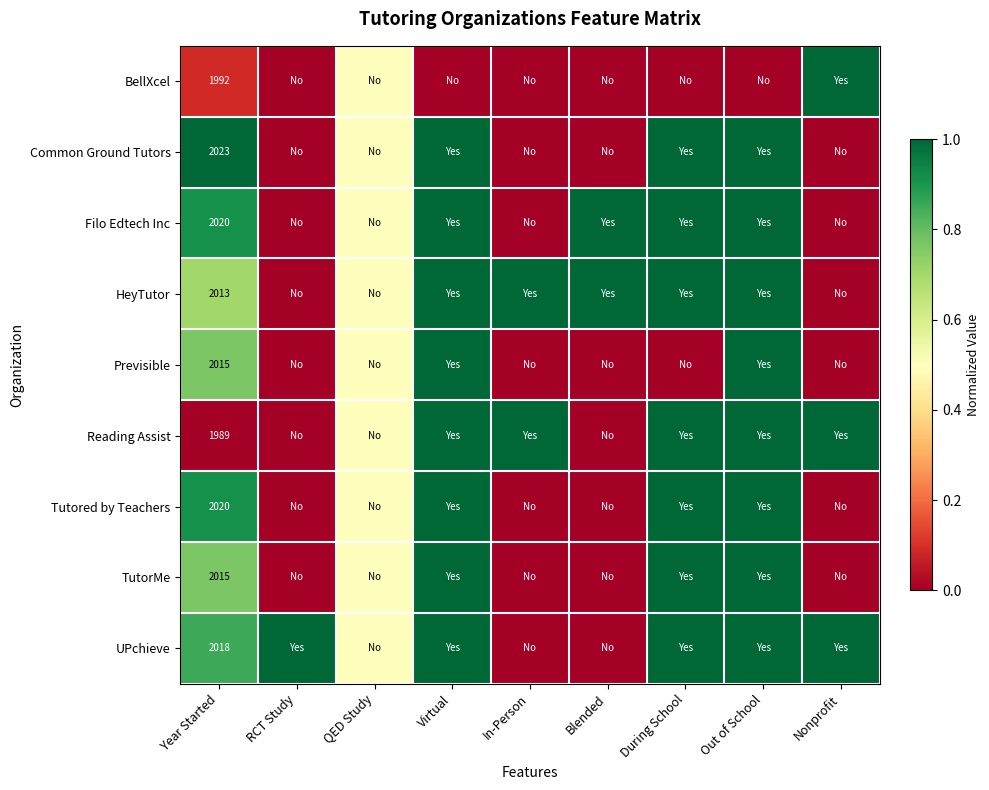

What is the difference between the highest and lowest values at Virtual?

1.0